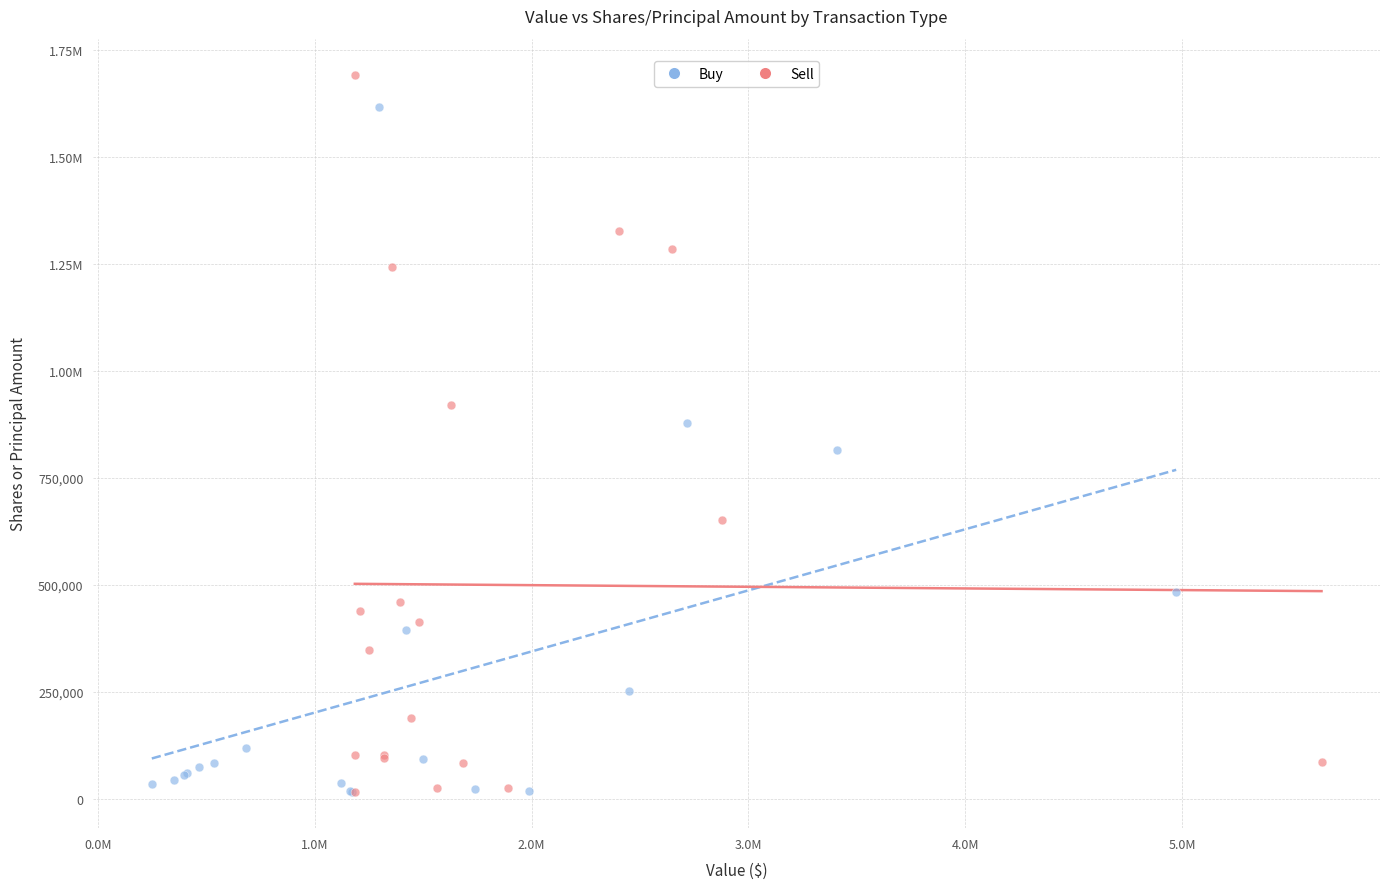

What are all the series names shown in the legend?

Buy, Sell